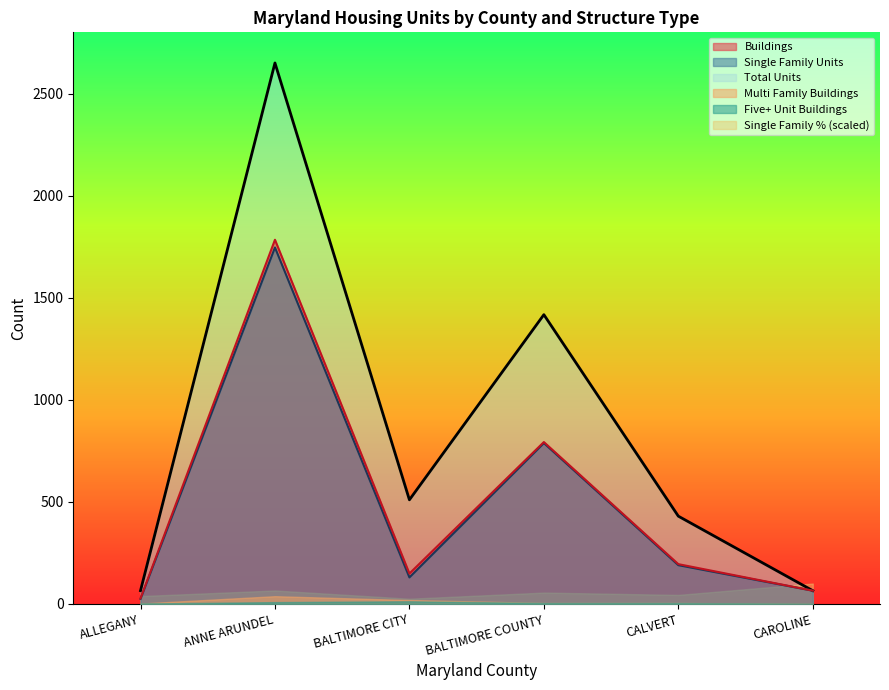

The value of Buildings at BALTIMORE COUNTY is 793. True or false?

True